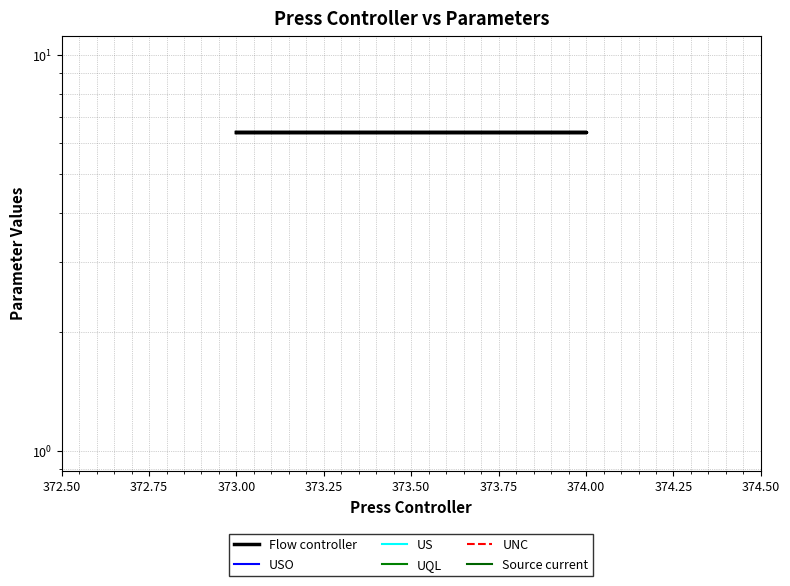

Count the number of data series in this chart.

6